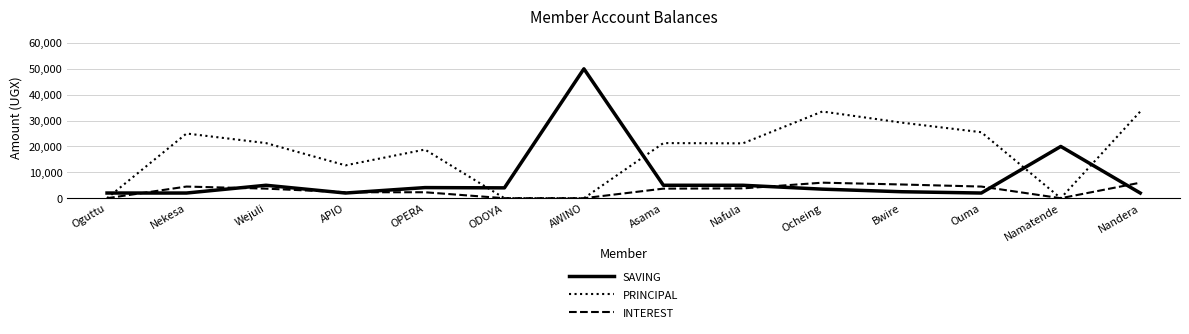

How many intersections are there between PRINCIPAL and SAVING?

5